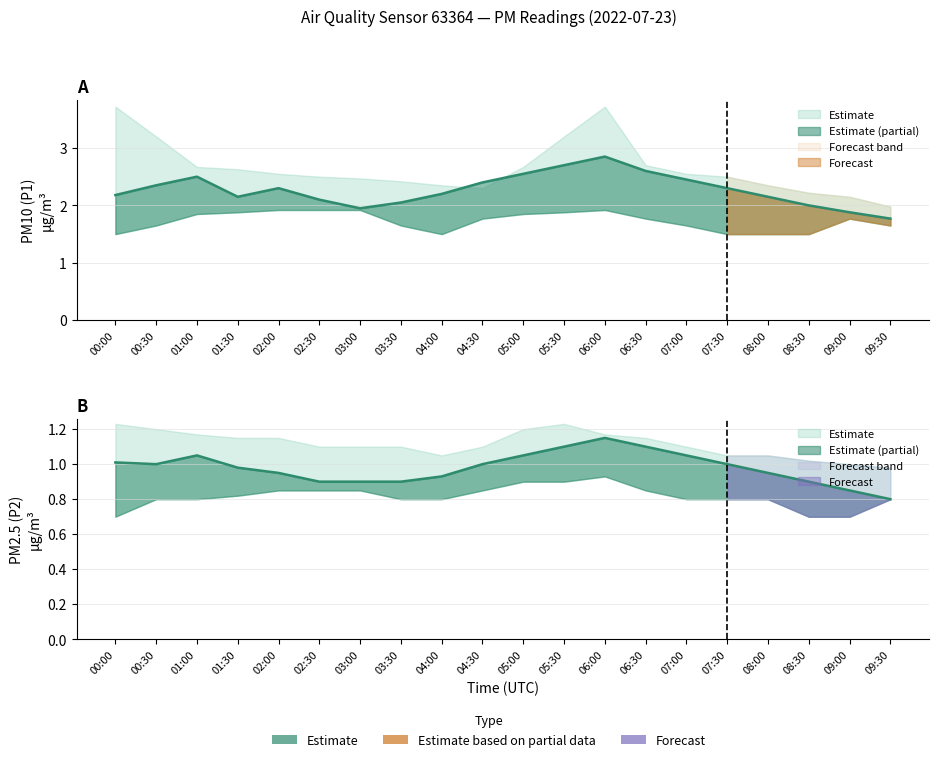

Is the value of P1_lower at 00:30 greater than the value of P1 at 06:00?

No